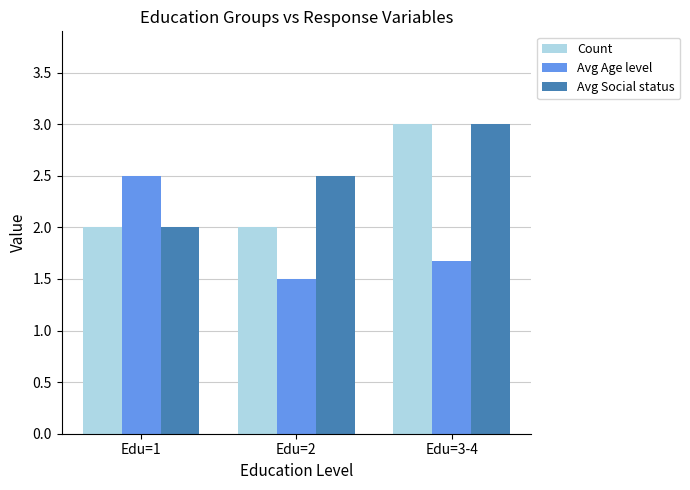

What is the spread (max minus min) of values at Edu=2?

1.0